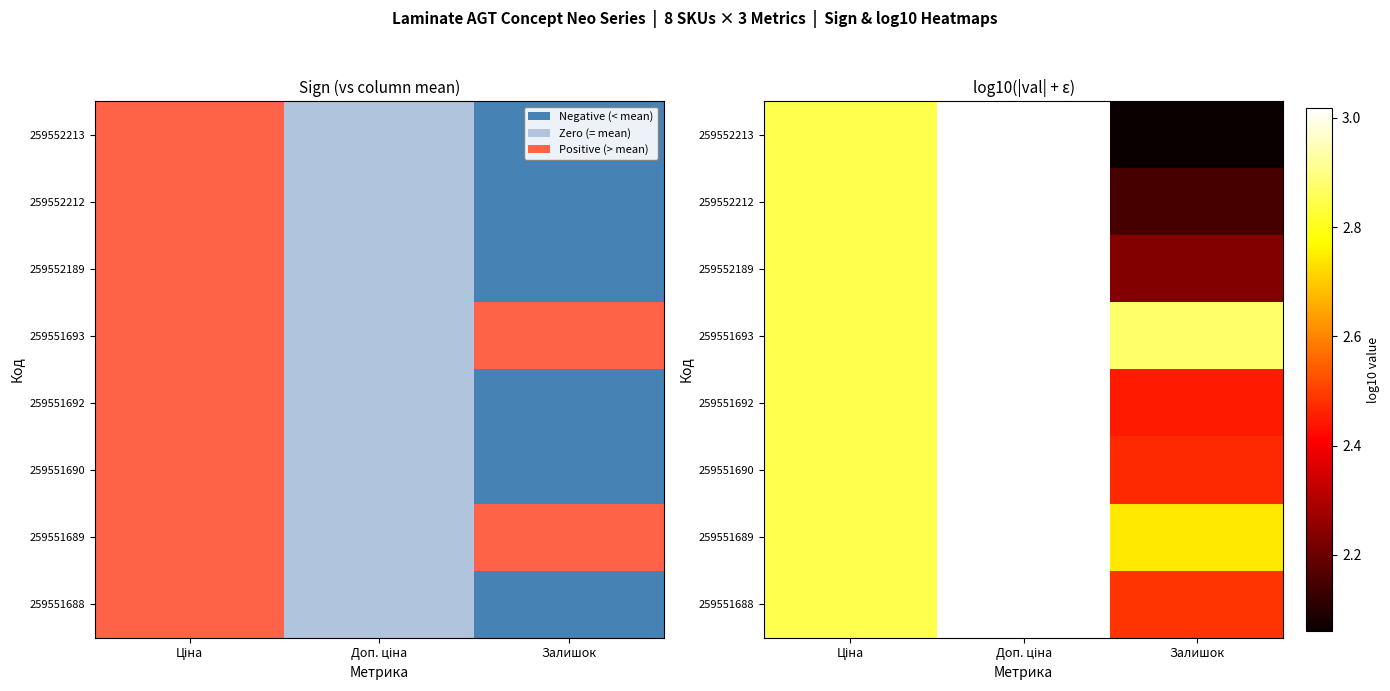

True or false: 259551693 has a value of 3.0 at Доп. ціна.

True